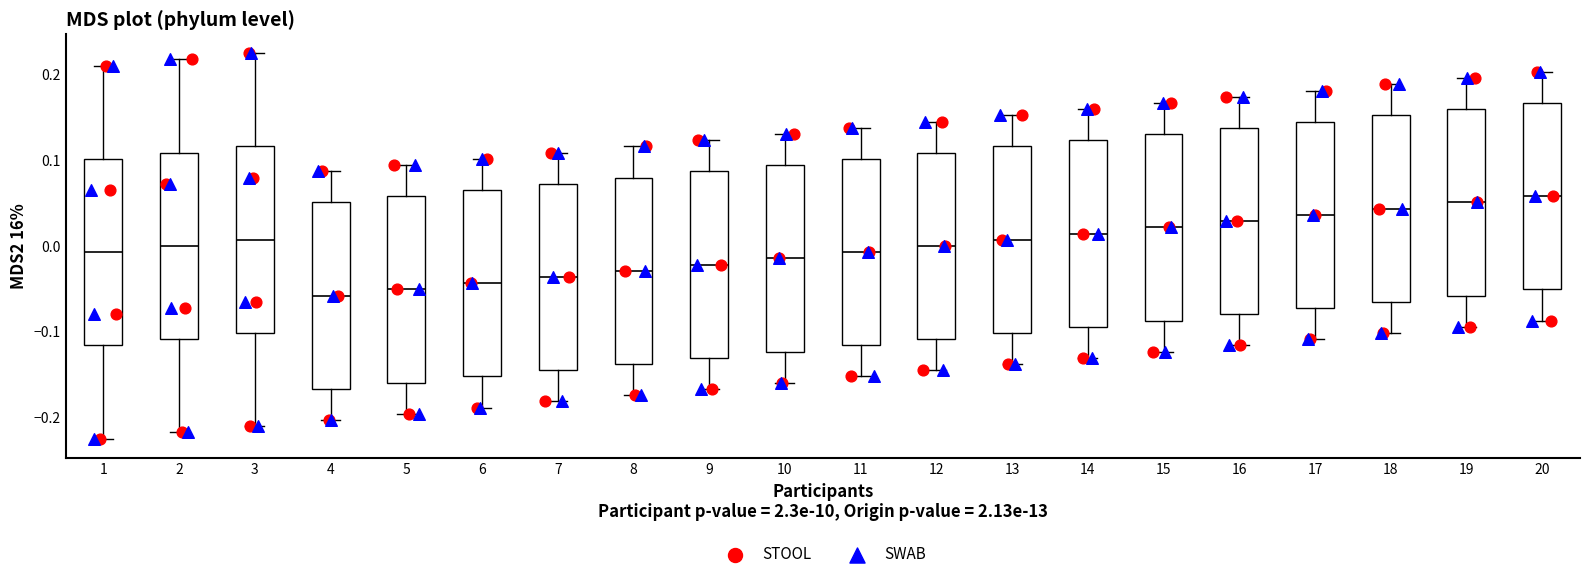

Where does the median line of the box at x = 19 sit on the y-axis? The values are not printed on the chart, so give them approximately, as read against the axis.

0.05